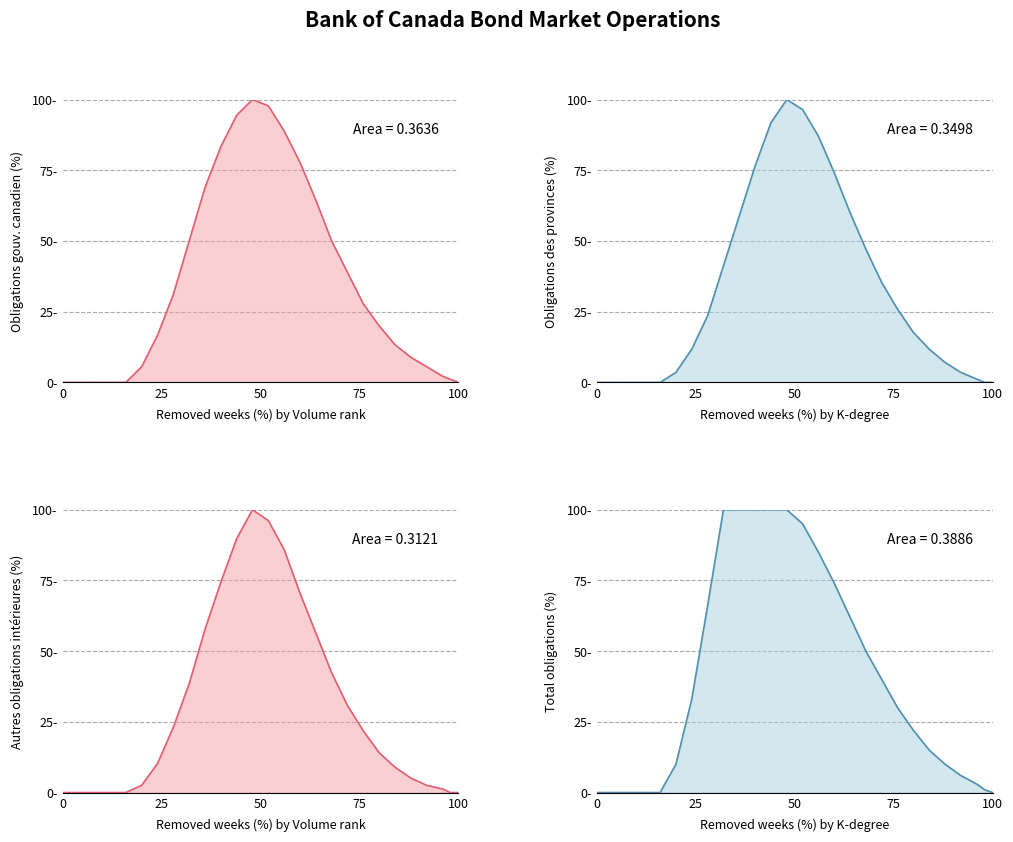

True or false: Obligations des provinces (BMTPGS) and Obligations du gouvernement canadien (BMTGOCS) intersect in this chart.

False